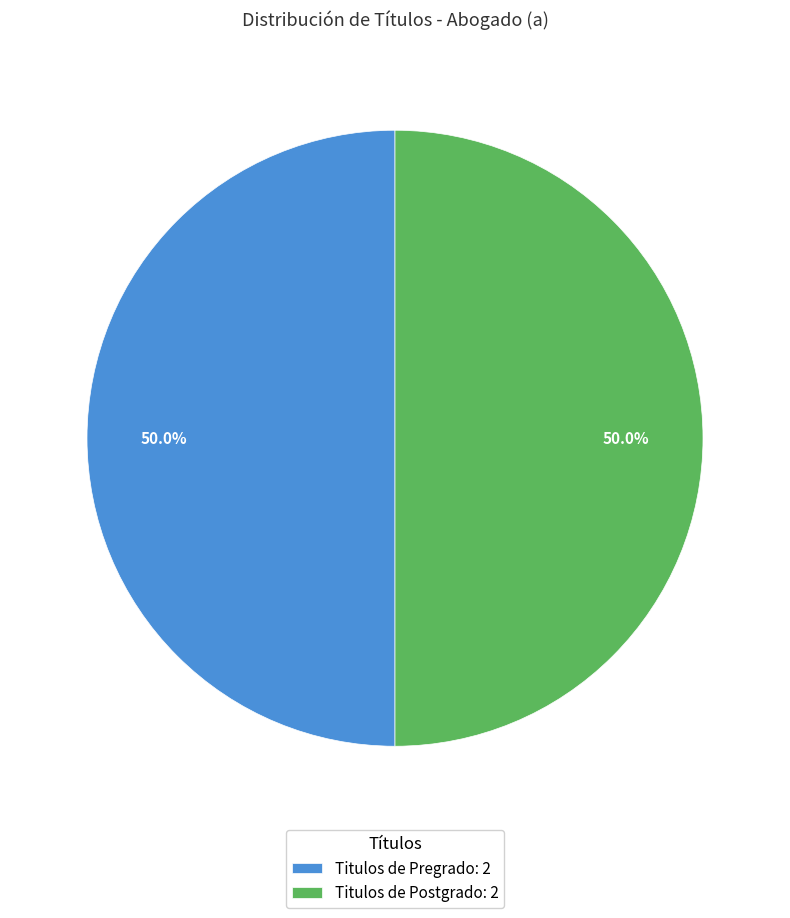

What percentage do Titulos de Pregrado: 2 and Titulos de Postgrado: 2 together represent?

100.0%